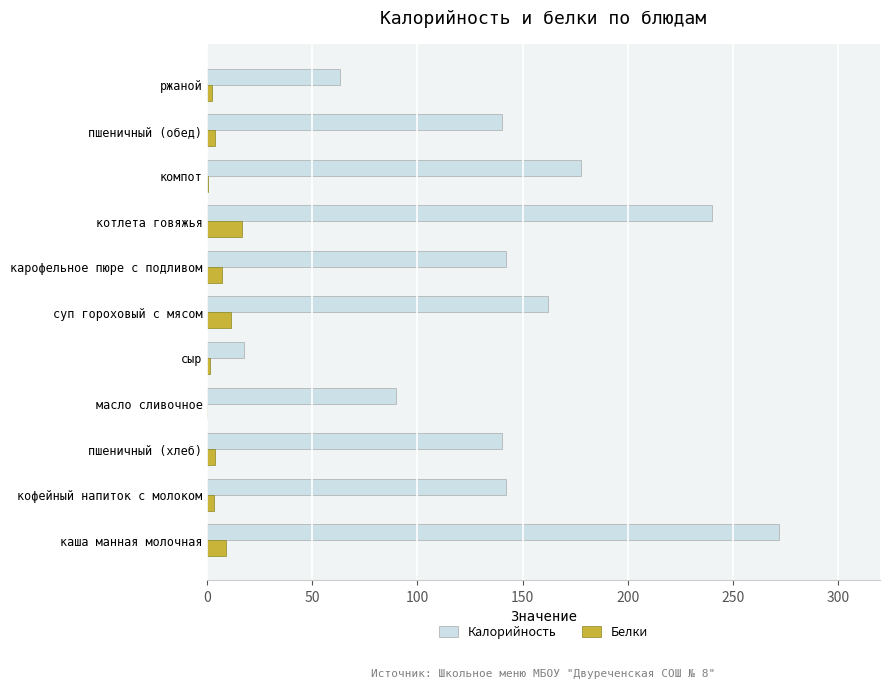

What is the sum of all Белки values?

59.1